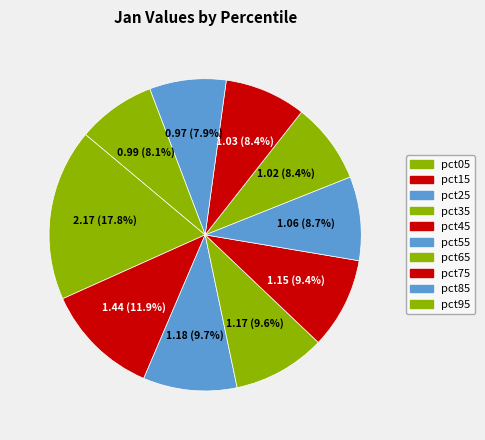

How many segments does this pie chart have?

10